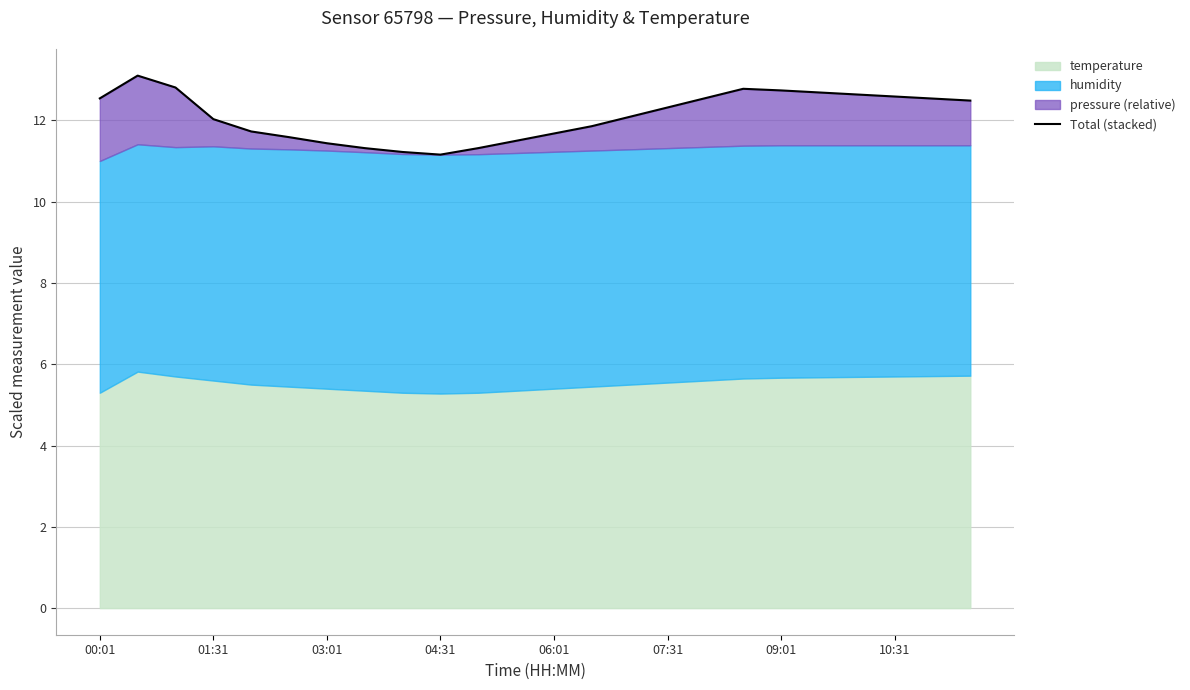

Count the number of values greater than 12.

14